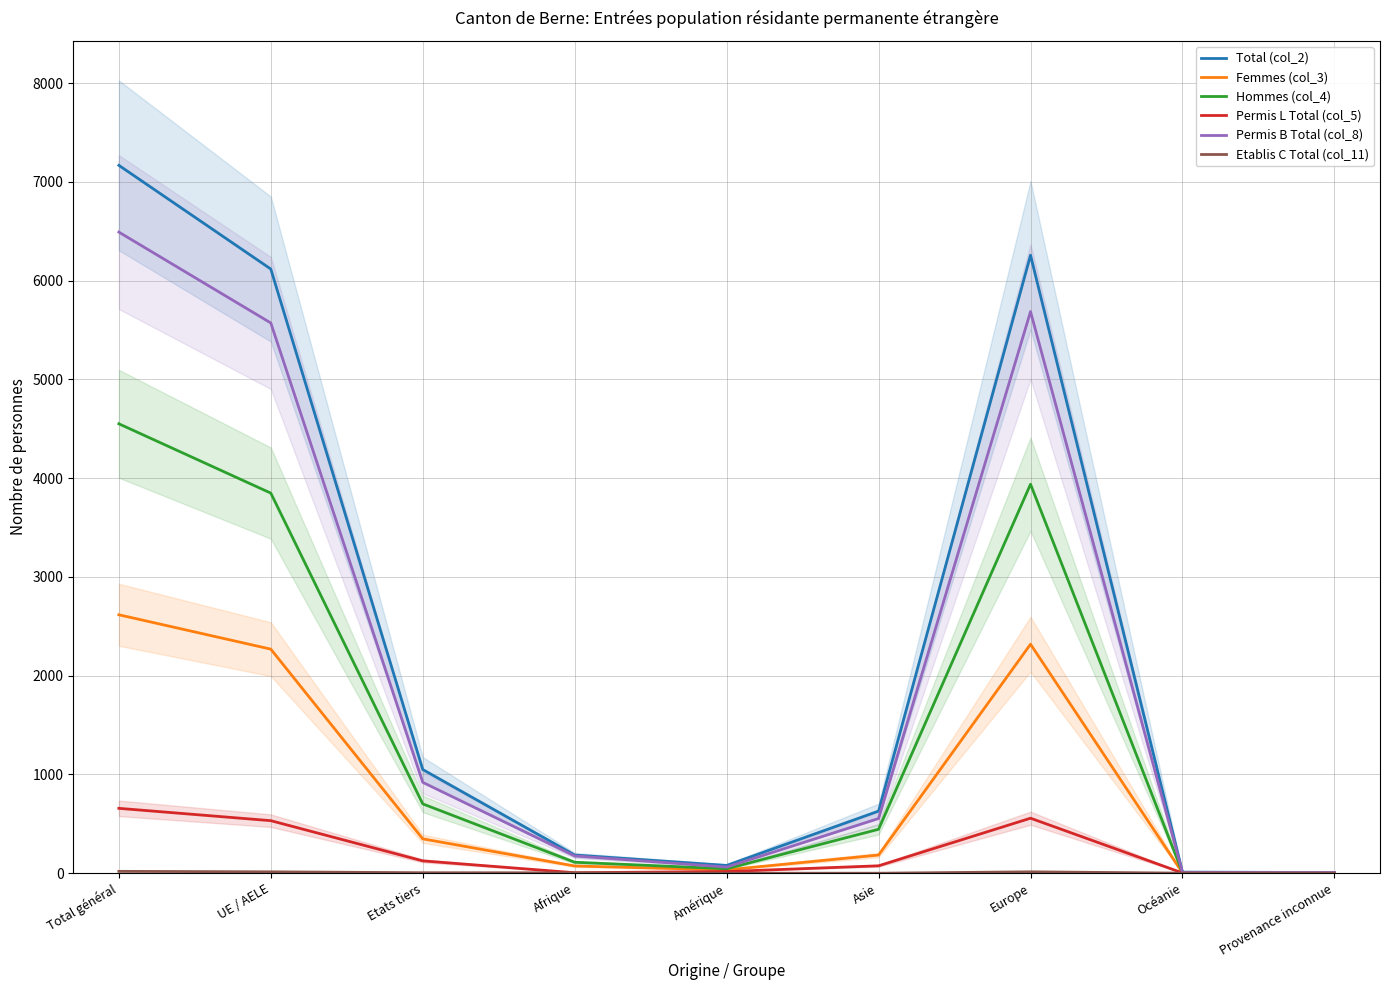

How many lines are shown in the chart?

6